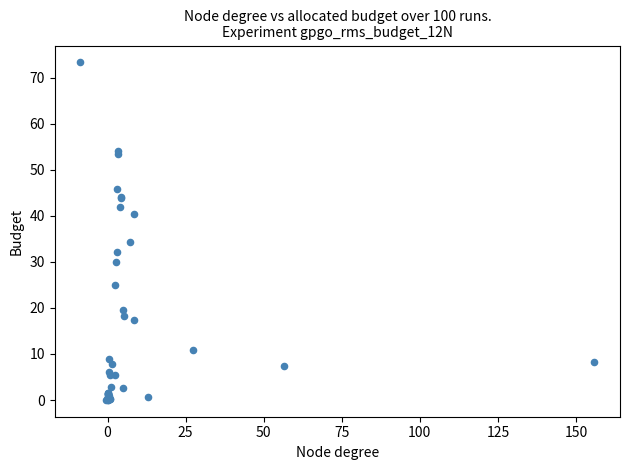

What Y value in the scatter plot is closest to 36?

34.4